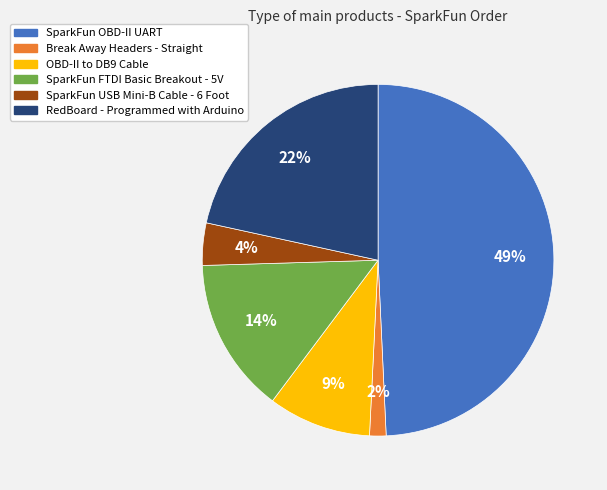

Which has a higher value, RedBoard - Programmed with Arduino or SparkFun FTDI Basic Breakout - 5V?

RedBoard - Programmed with Arduino